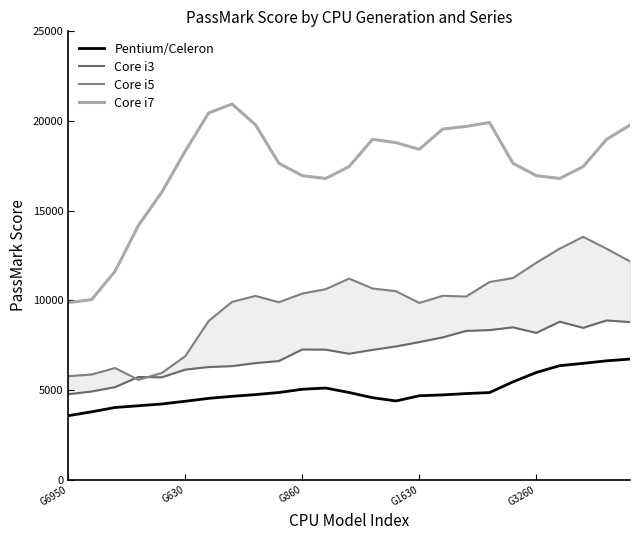

True or false: Core i3 has more than 2 interior local peaks.

True